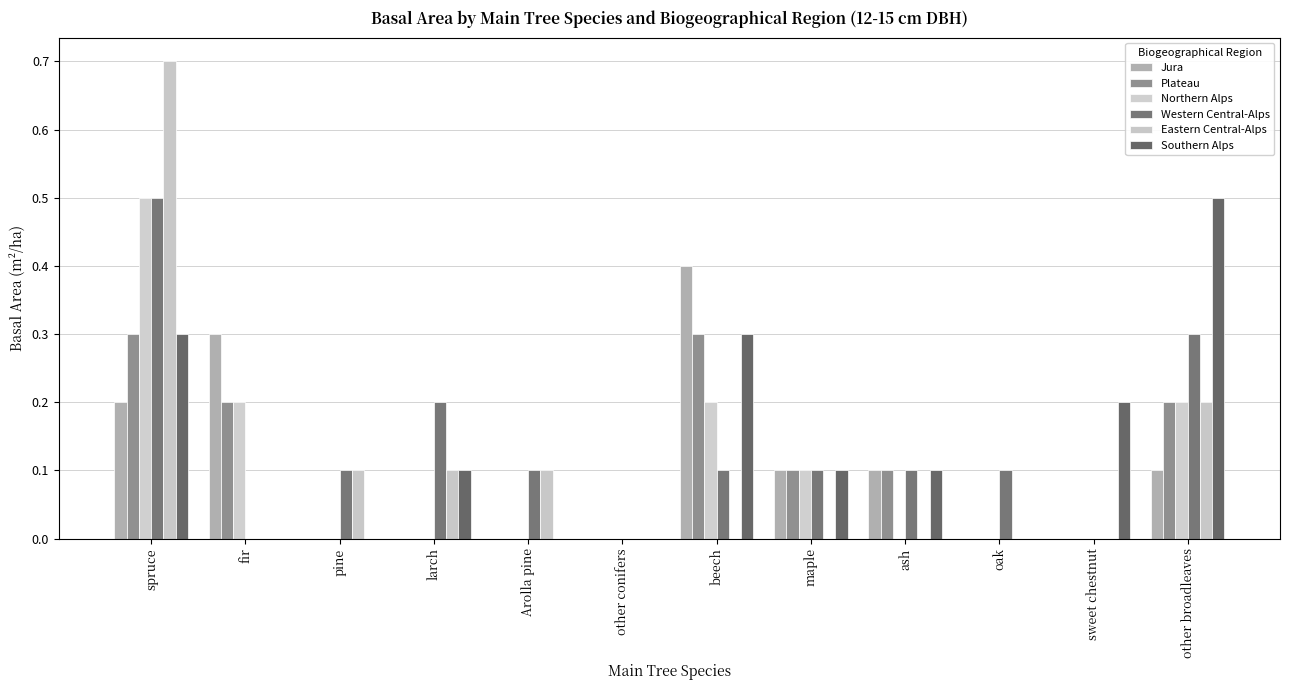

At which category does the chart reach its minimum across all series?

pine